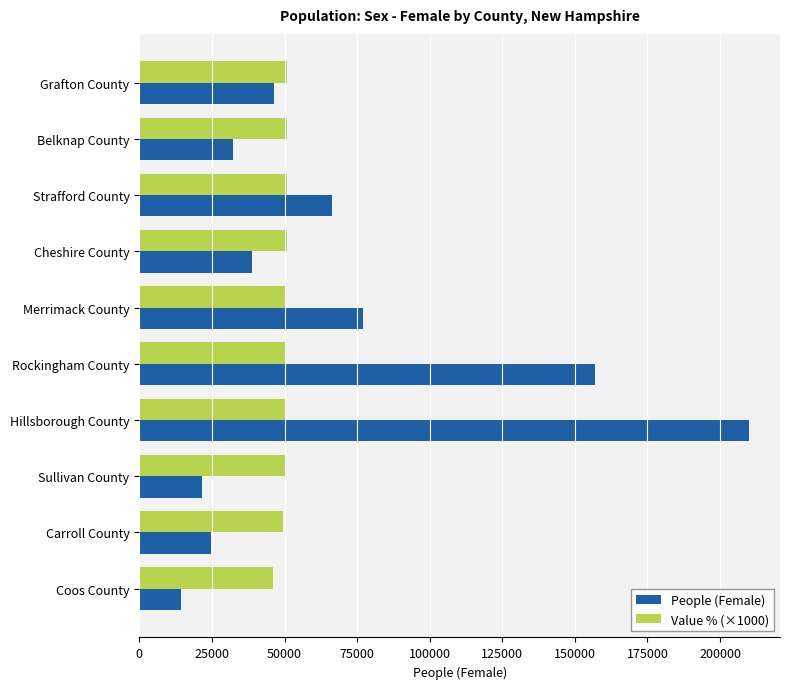

Which series changed the most between Cheshire County and Merrimack County?

People (Female)